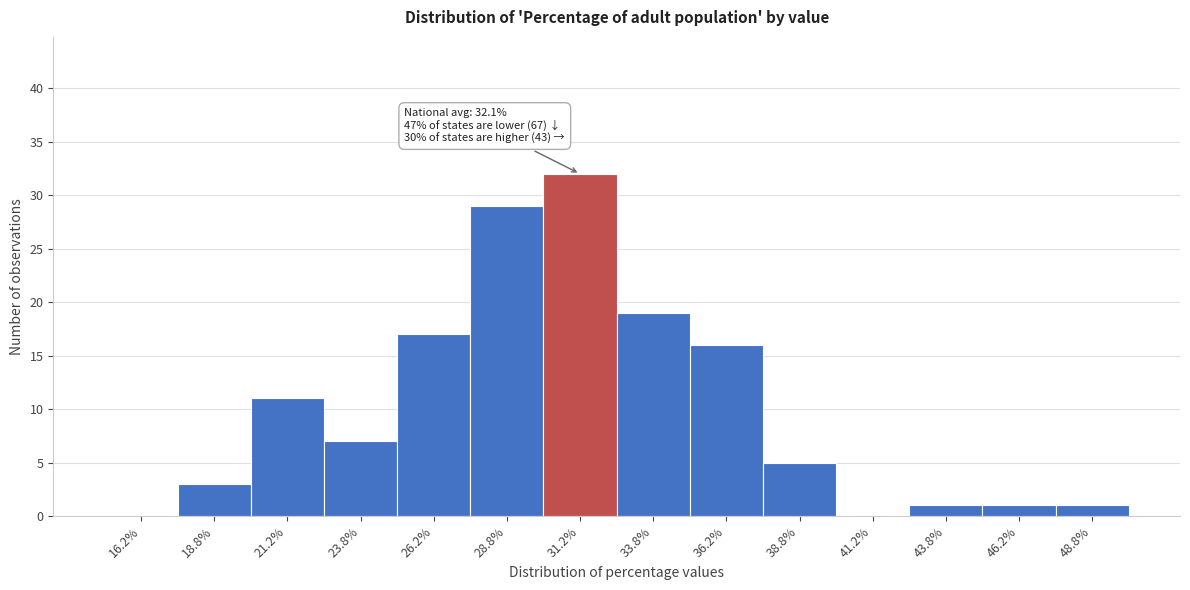

Which range on the x-axis has the tallest bar?

30.0 to 32.5